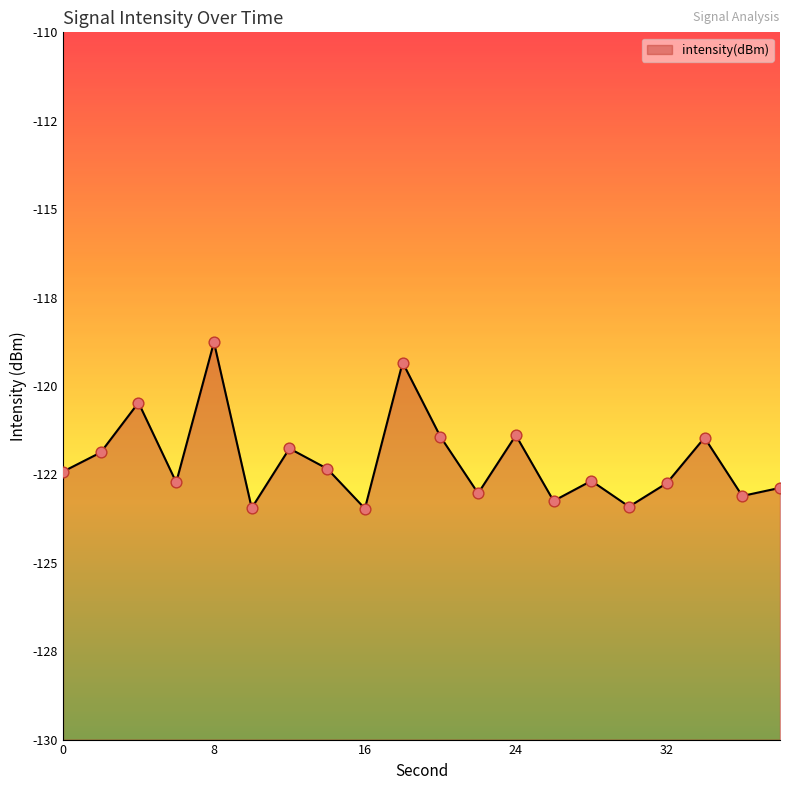

Which has a higher value, 14 or 0?

14